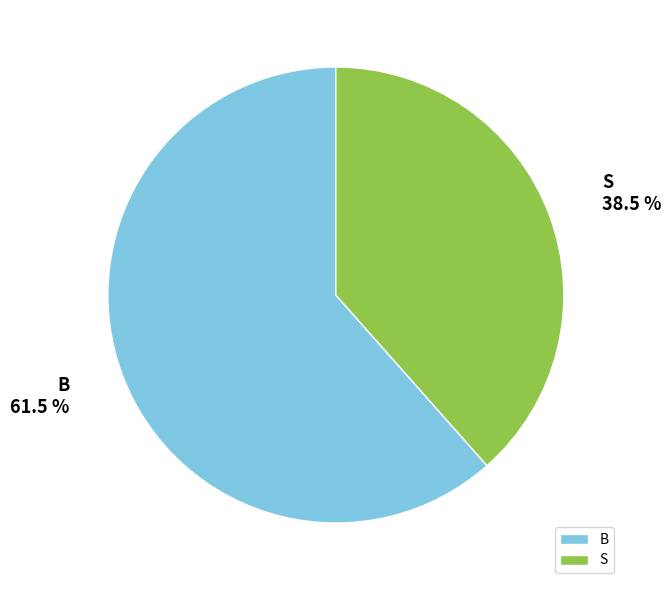

Rank the categories by value from highest to lowest.

B, S